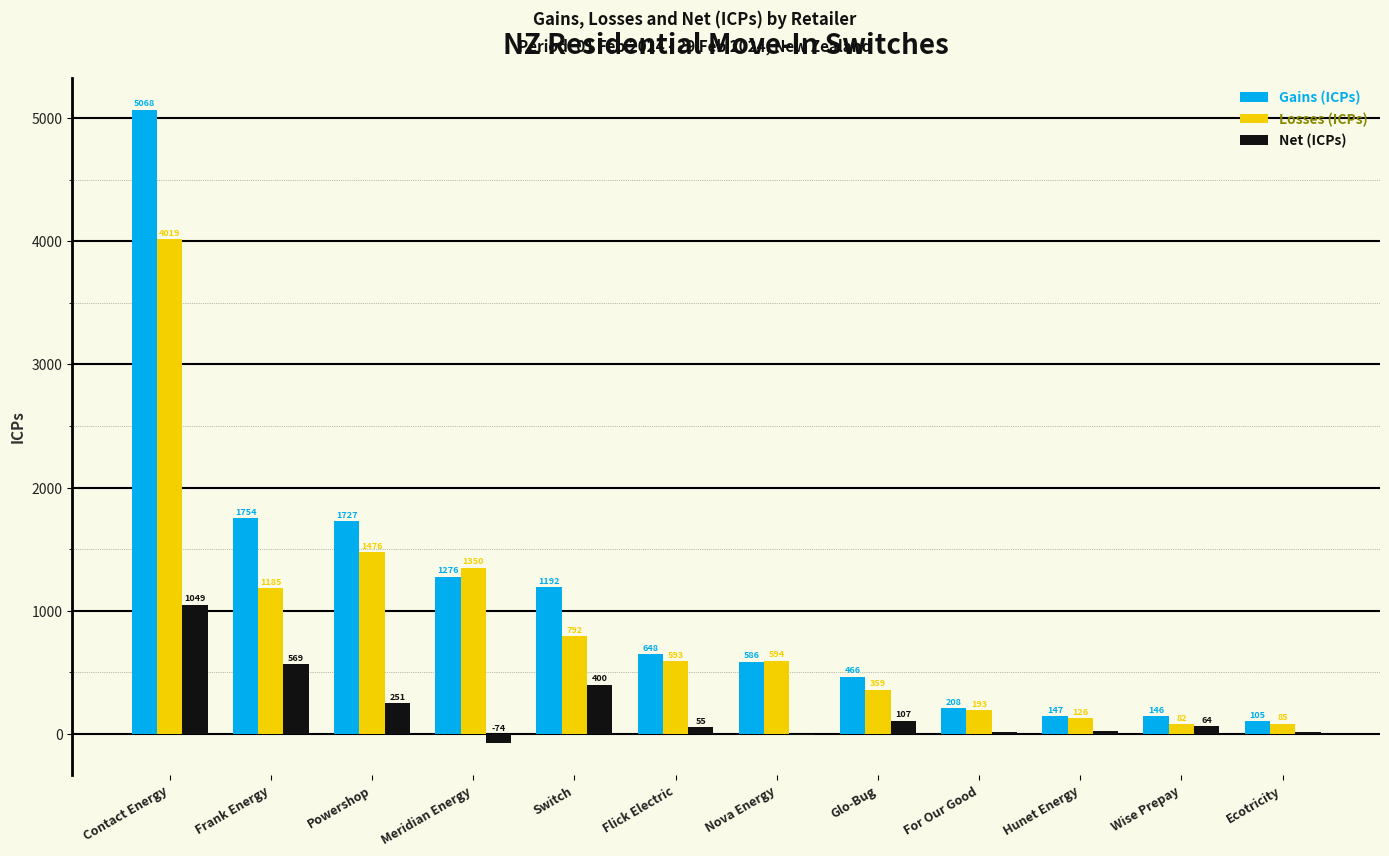

Count the number of data series in this chart.

3